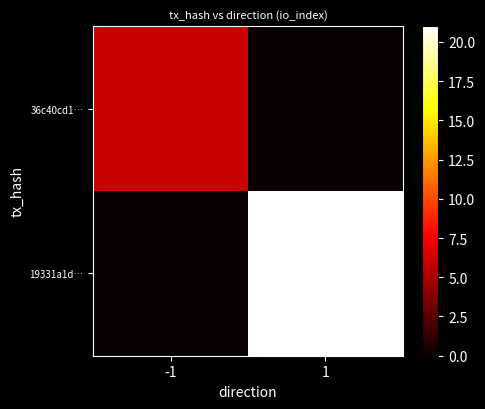

Reading right to left, extract all data points from this chart.

36c40cd1…: 1=0	-1=6
19331a1d…: 1=21	-1=0